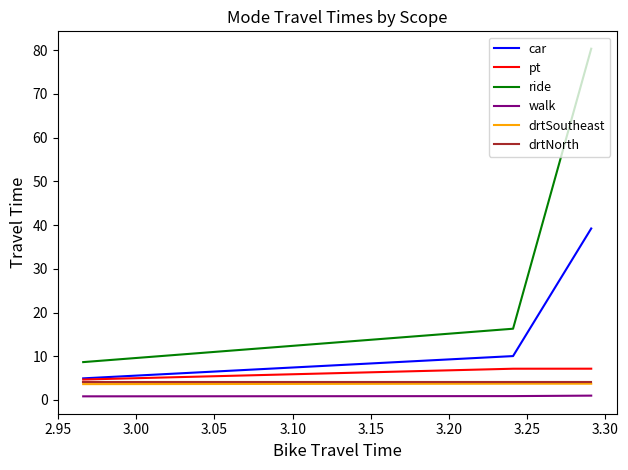

What is the value of the drtSoutheast point at the 3rd from the left?

3.6